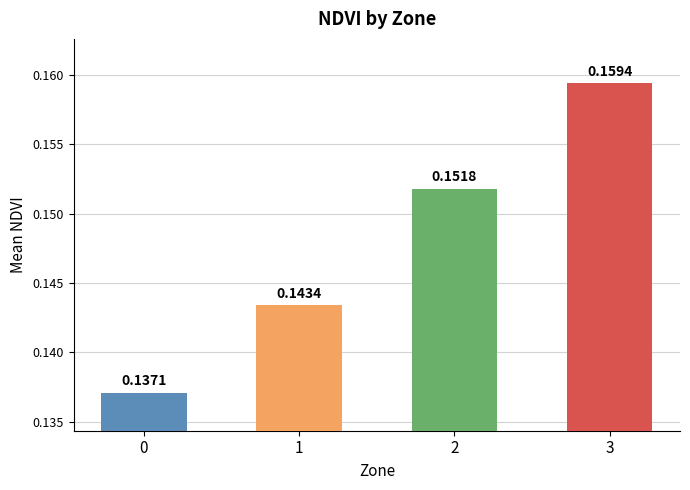

The value at 1 is 0.2. True or false?

False